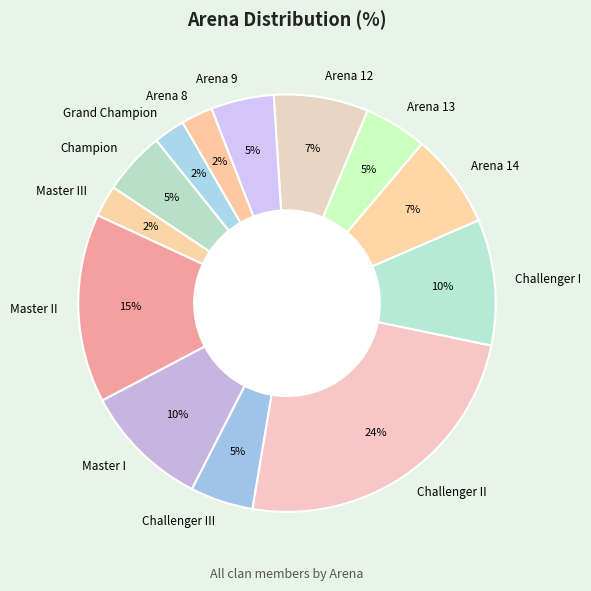

How many slices are in this pie chart?

13